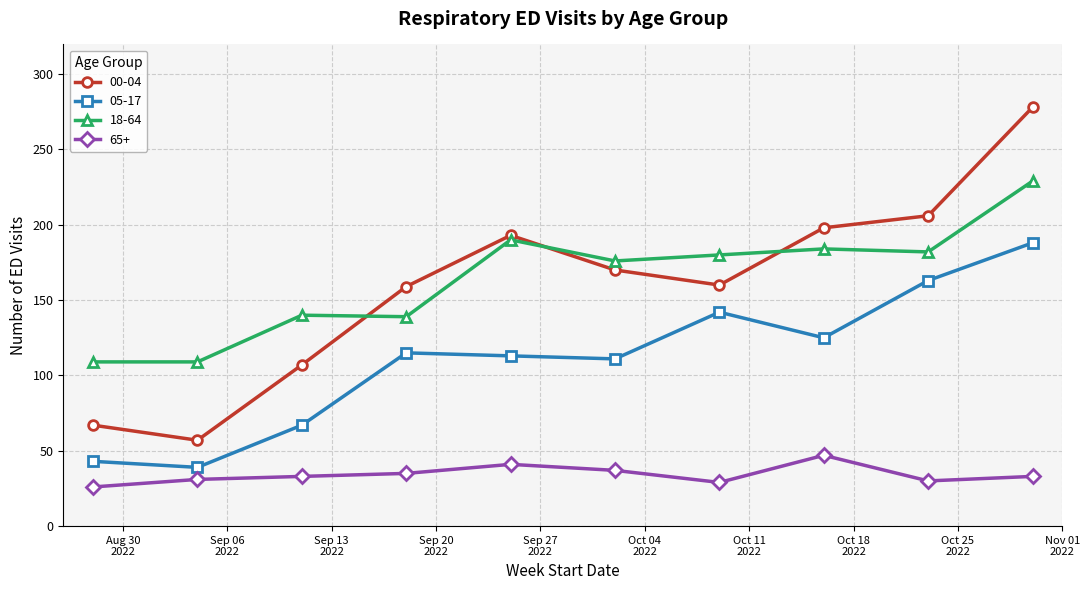

What is the sum of all 05-17 values?

1106